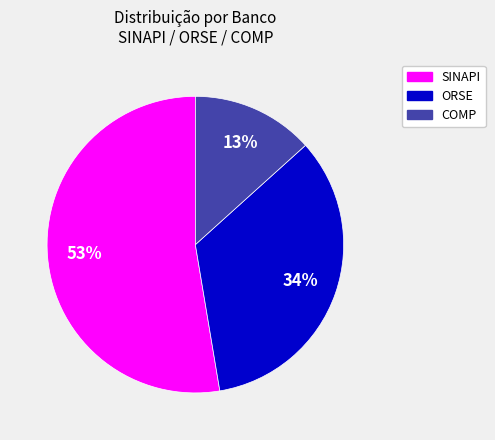

To the nearest percent, what is the average slice percentage?

33%